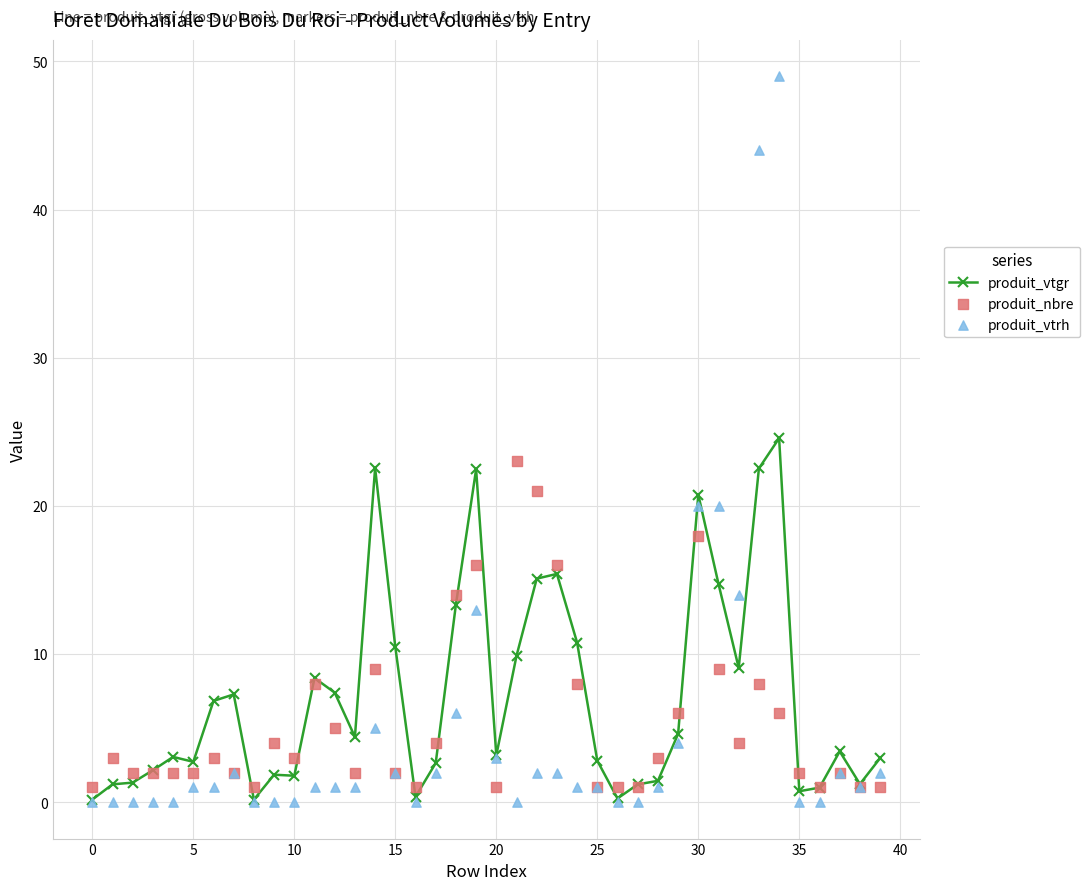

The value of produit_vtgr at 25 is 2.8. True or false?

True